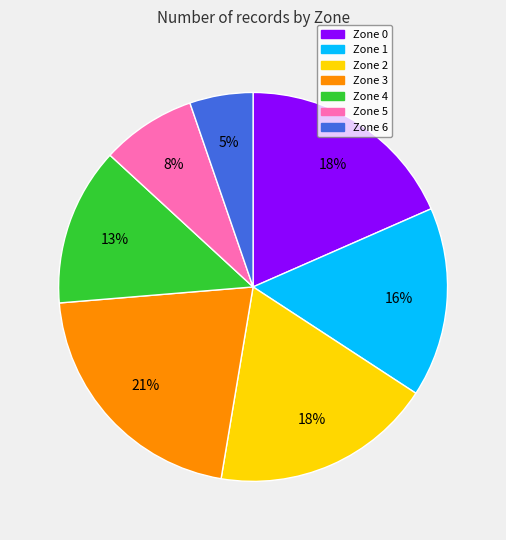

Combined, do Zone 6 and Zone 1 account for over 50%?

No